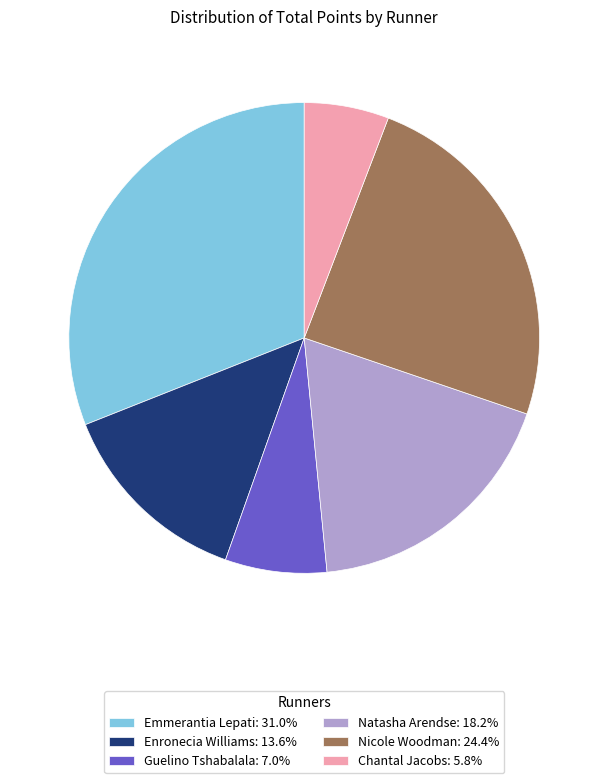

What is the largest slice in the pie chart?

Emmerantia Lepati